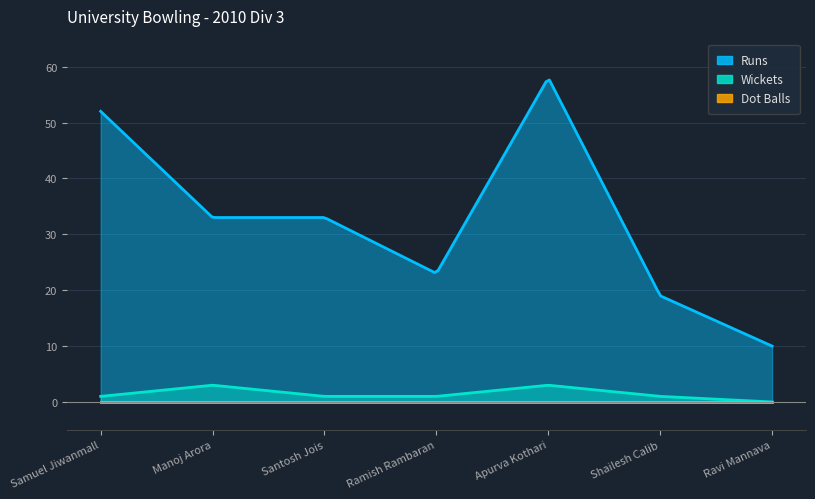

What is the label of the 3rd point from the right?

Apurva Kothari